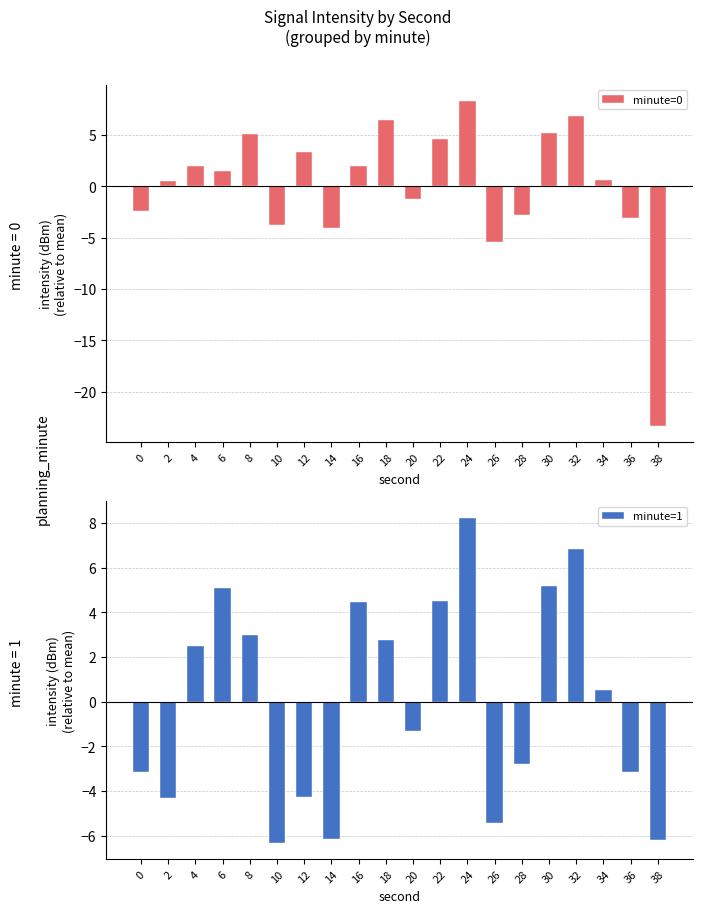

At which category does the chart reach its minimum across all series?

38